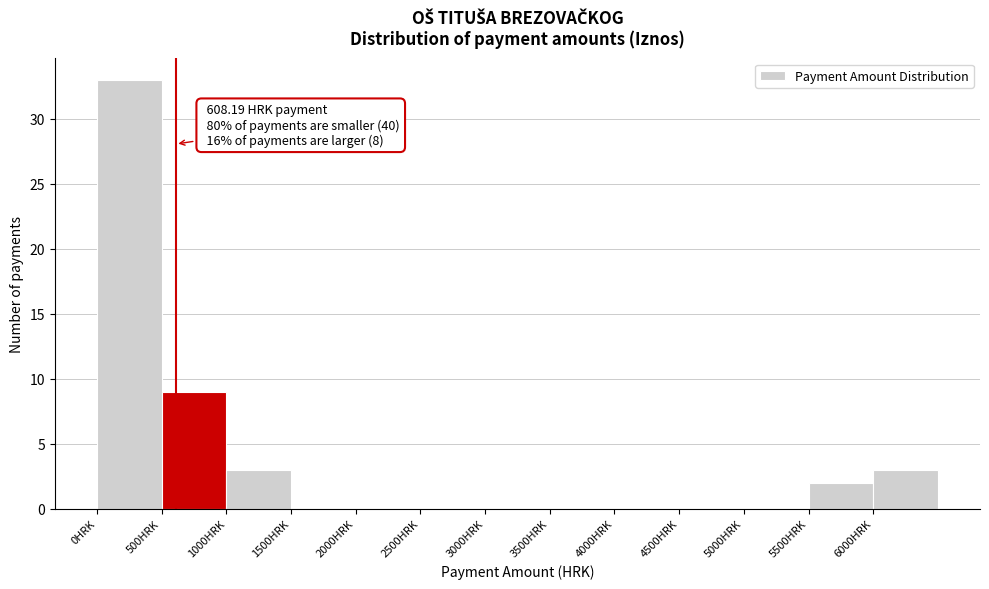

Which range on the x-axis has the tallest bar?

0 to 500